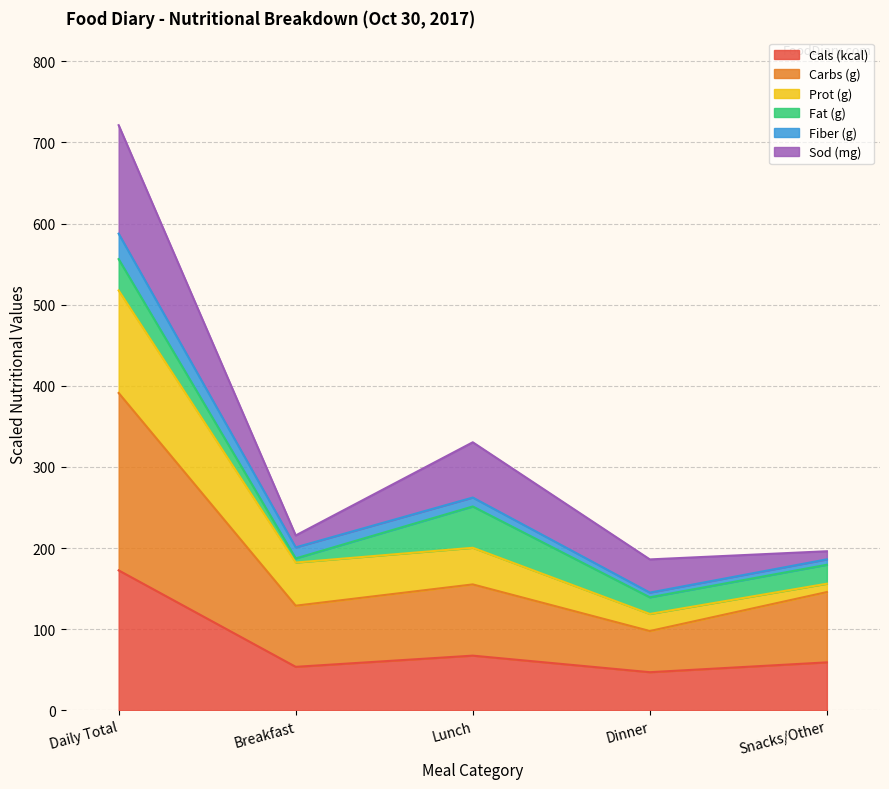

What is the label of the 4th point from the right?

Breakfast